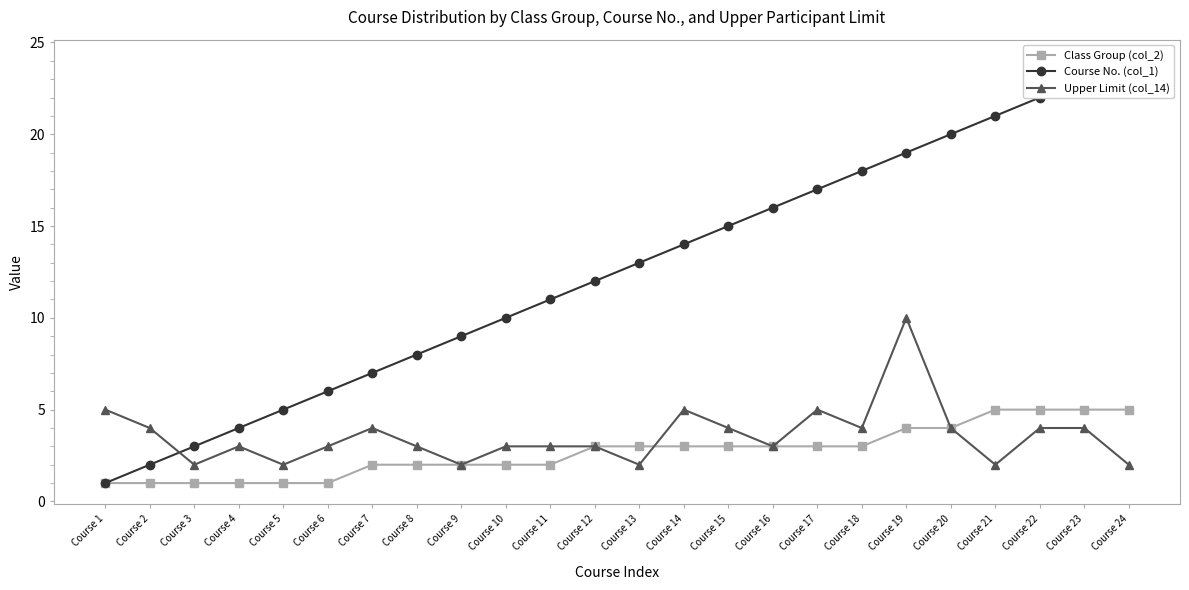

Reading right to left, list all the values displayed in this chart.

Class Group (col_2): 5	5	5	5	4	4	3	3	3	3	3	3	3	2	2	2	2	2	1	1	1	1	1	1
Course No. (col_1): 24	23	22	21	20	19	18	17	16	15	14	13	12	11	10	9	8	7	6	5	4	3	2	1
Upper Limit (col_14): 2	4	4	2	4	10	4	5	3	4	5	2	3	3	3	2	3	4	3	2	3	2	4	5